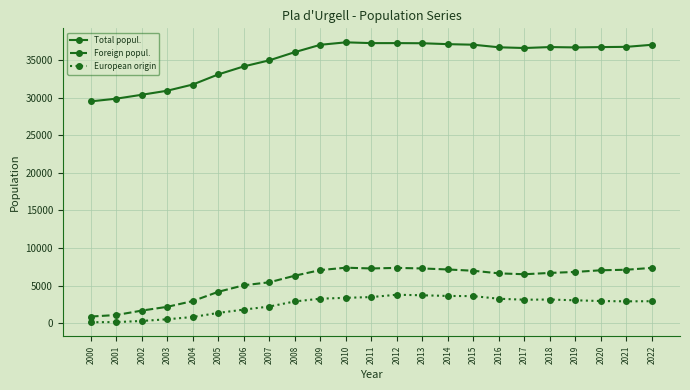

Rank the series at 2006 from lowest to highest value.

European origin, Foreign popul., Total popul.